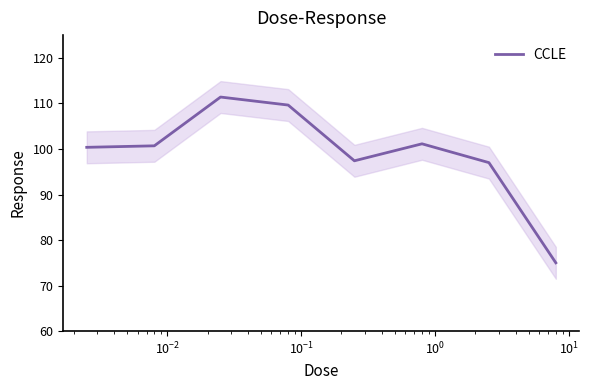

What is the maximum value for CCLE?

111.4